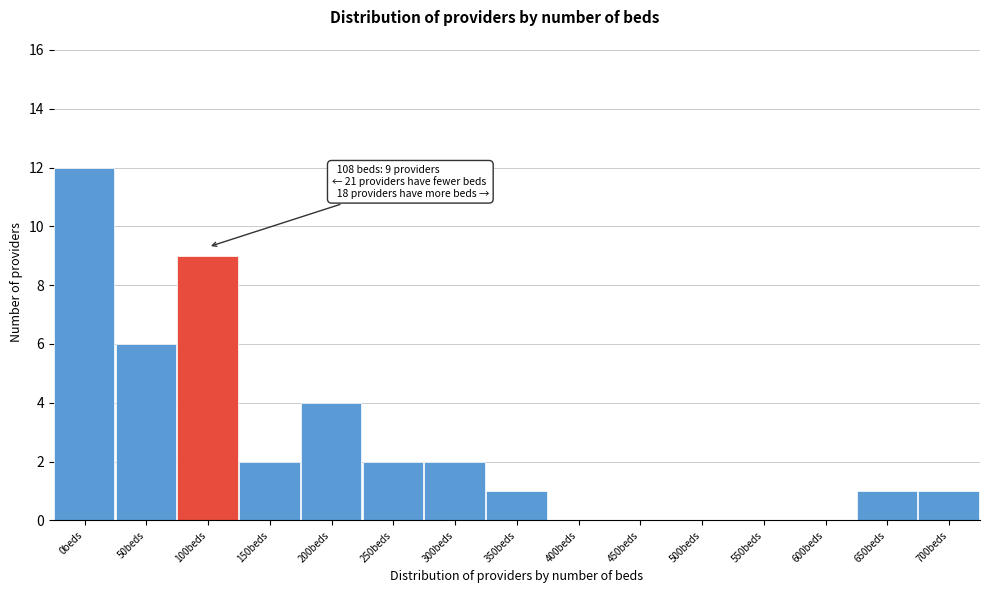

Reading left to right, extract all data points from this chart.

0beds=12	50beds=6	100beds=9	150beds=2	200beds=4	250beds=2	300beds=2	350beds=1	400beds=0	450beds=0	500beds=0	550beds=0	600beds=0	650beds=1	700beds=1